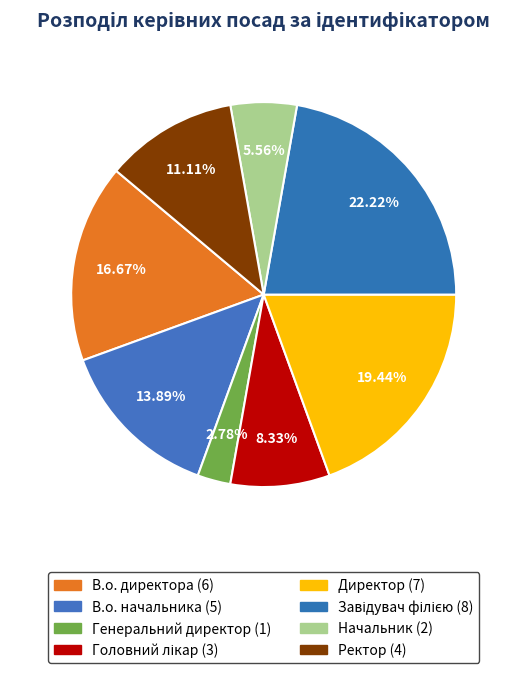

Approximately how many times larger is the value at Завідувач філією compared to Директор?

1.1